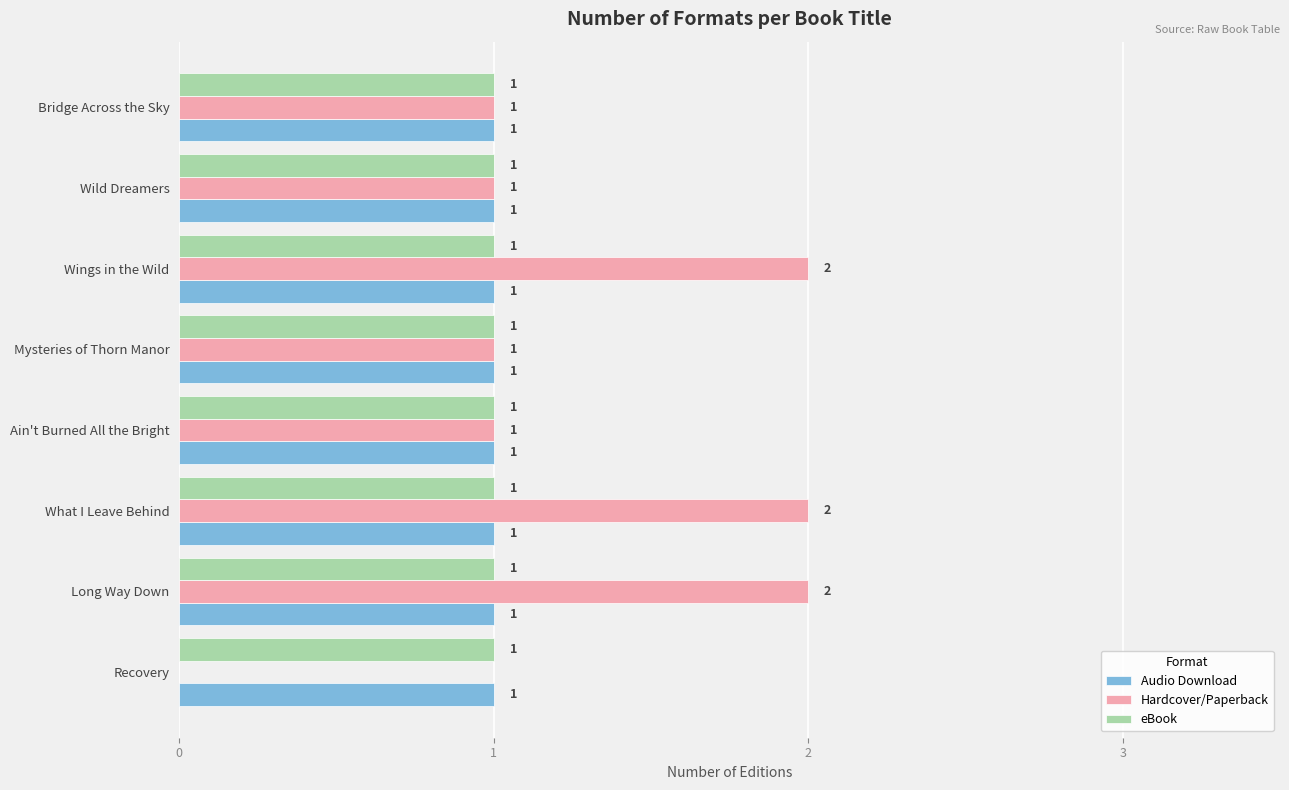

What is the sum of all eBook values?

8